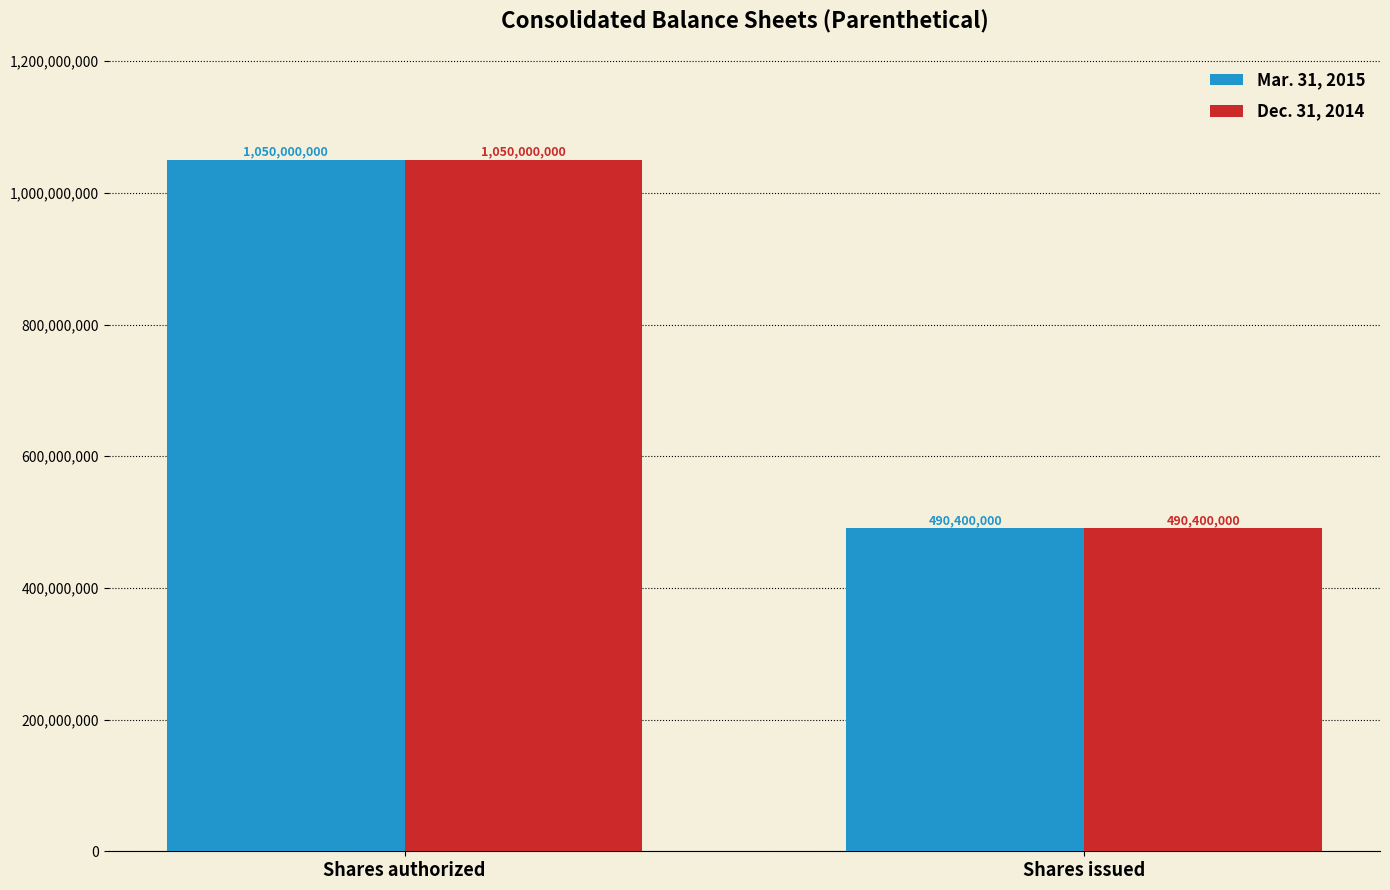

Is it true that Mar. 31, 2015 equals 1050000000 at Shares authorized?

True